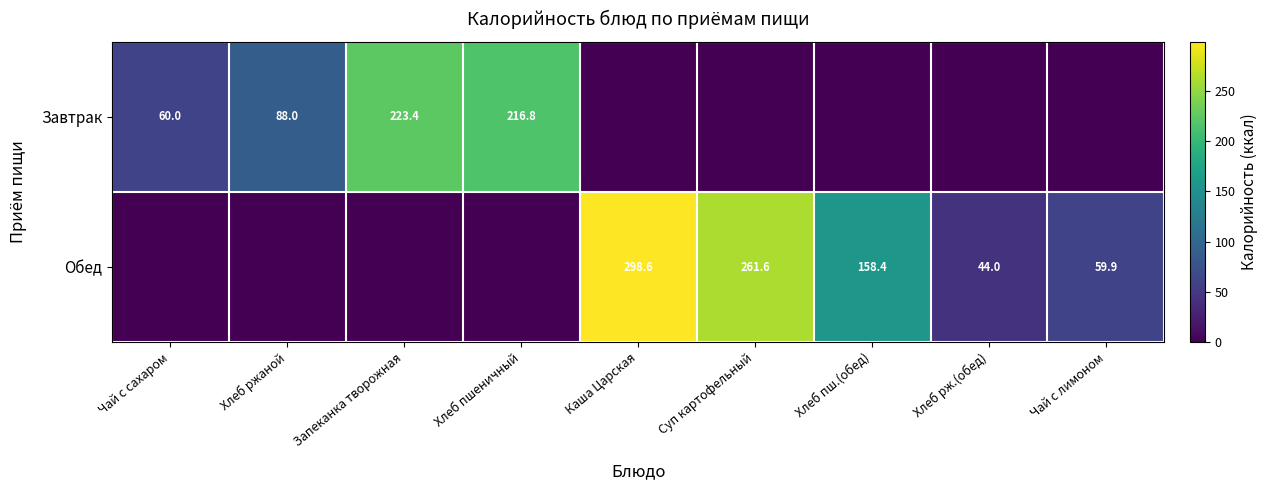

At Каша Царская, list the series in order from largest to smallest.

Обед, Завтрак